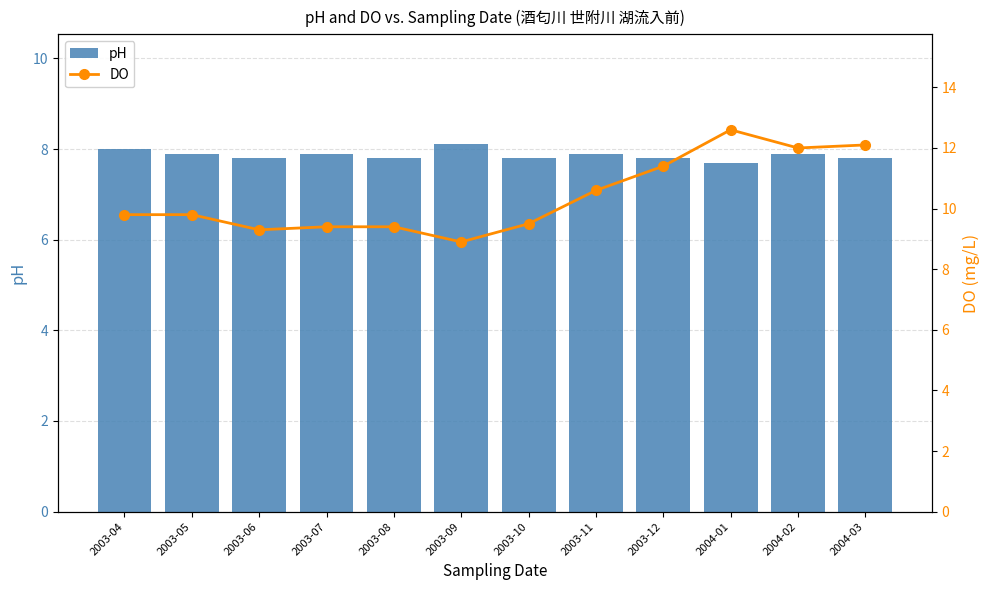

What is the spread (max minus min) of values at 2003-07?

1.5